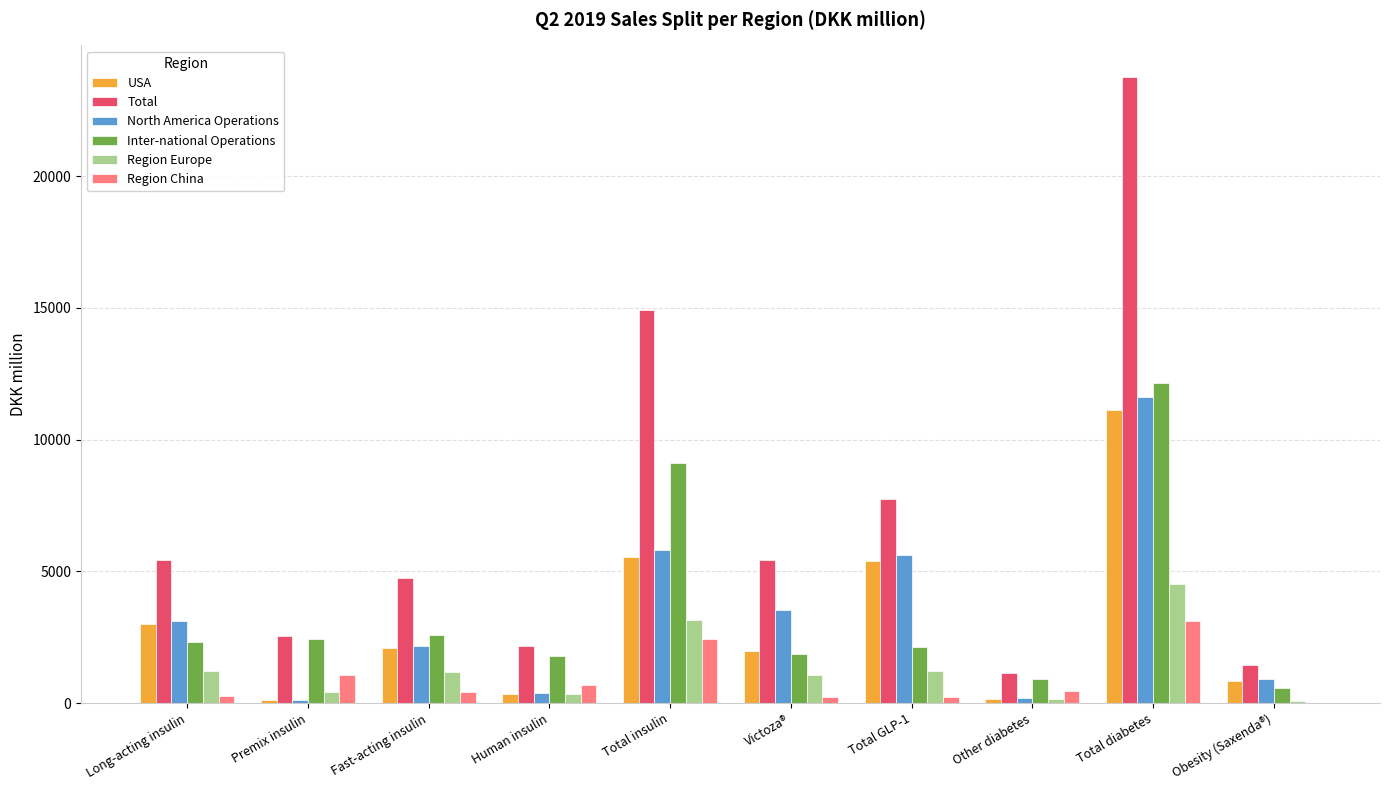

Where is Total nearest to the value 12449?

Total insulin